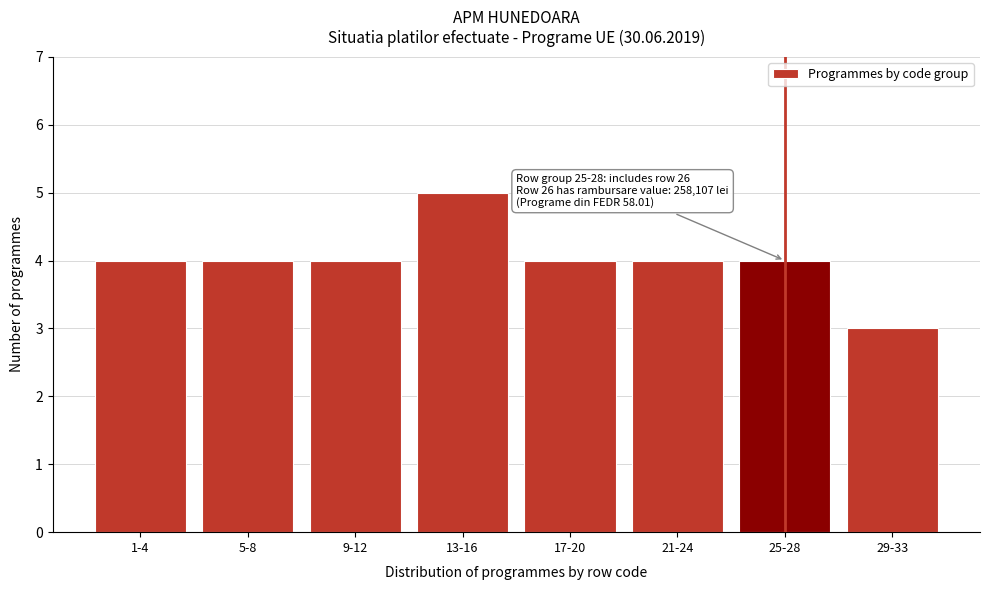

Reading right to left, what are all the values shown in this chart?

3	4	4	4	5	4	4	4